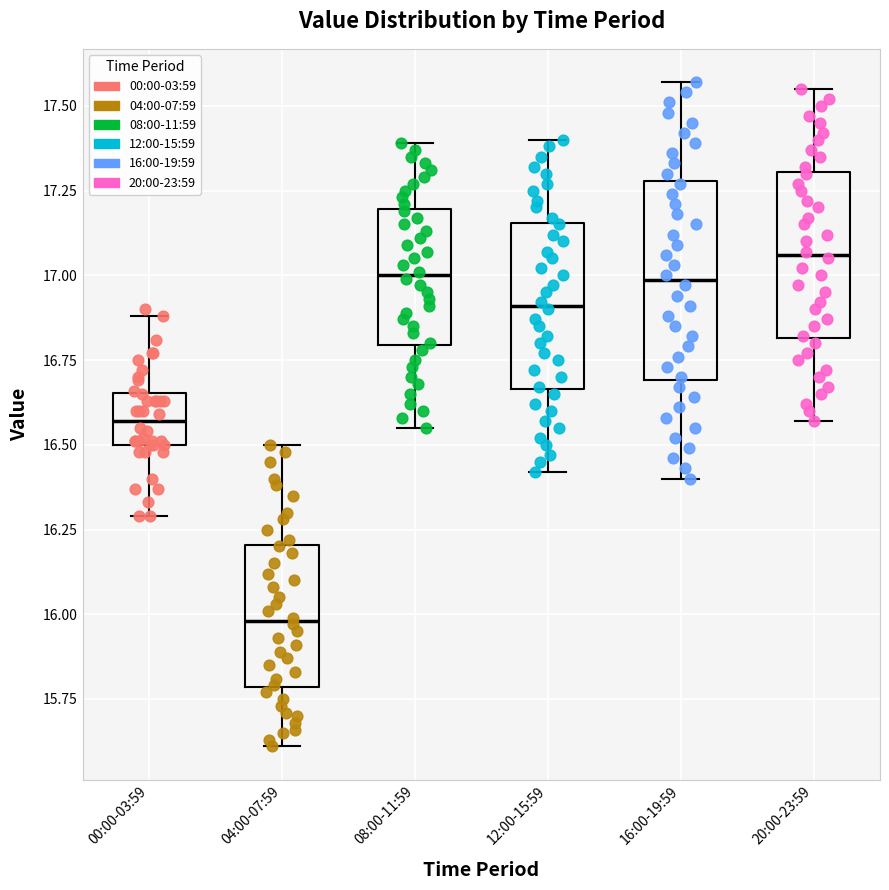

Reading left to right, transcribe this box plot: for each box, give where its median line is, the range the box spans, and where its two whiskers end, as read against the y-axis. The values are not printed on the chart, so give them approximately, as read against the axis.

00:00-03:59: median 16.55, box 16.50 to 16.65, whiskers 16.30 to 16.90
04:00-07:59: median 16.00, box 15.80 to 16.20, whiskers 15.60 to 16.50
08:00-11:59: median 17.00, box 16.80 to 17.20, whiskers 16.55 to 17.40
12:00-15:59: median 16.90, box 16.65 to 17.15, whiskers 16.40 to 17.40
16:00-19:59: median 17.00, box 16.70 to 17.30, whiskers 16.40 to 17.55
20:00-23:59: median 17.05, box 16.80 to 17.30, whiskers 16.55 to 17.55